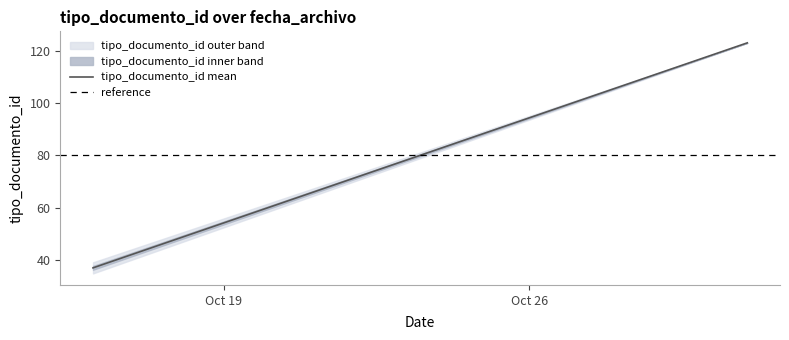

What is the greatest value displayed?

123